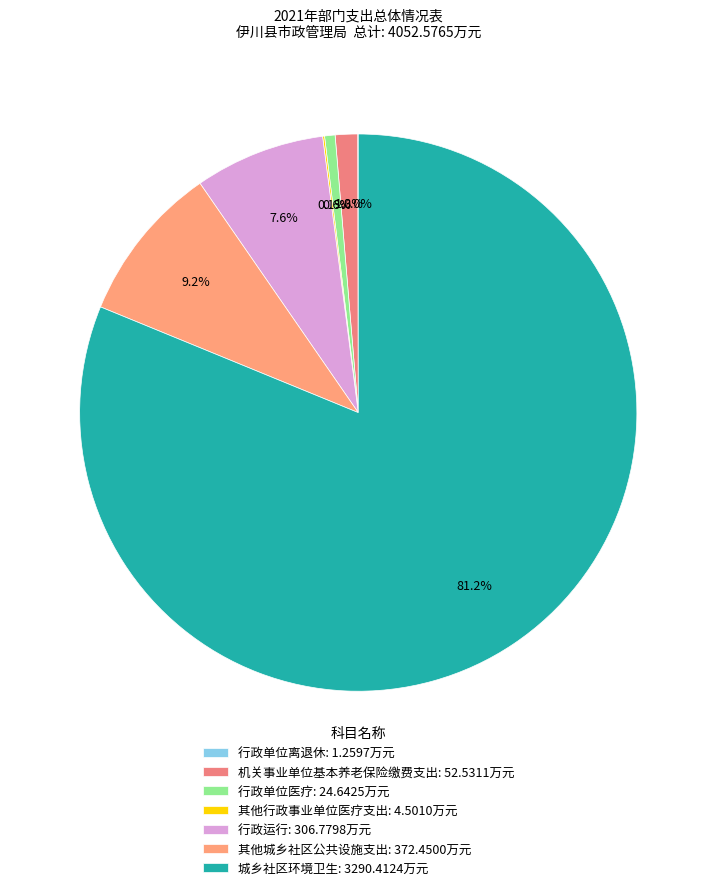

To the nearest percent, what is the difference between the largest and smallest slice percentages?

81%